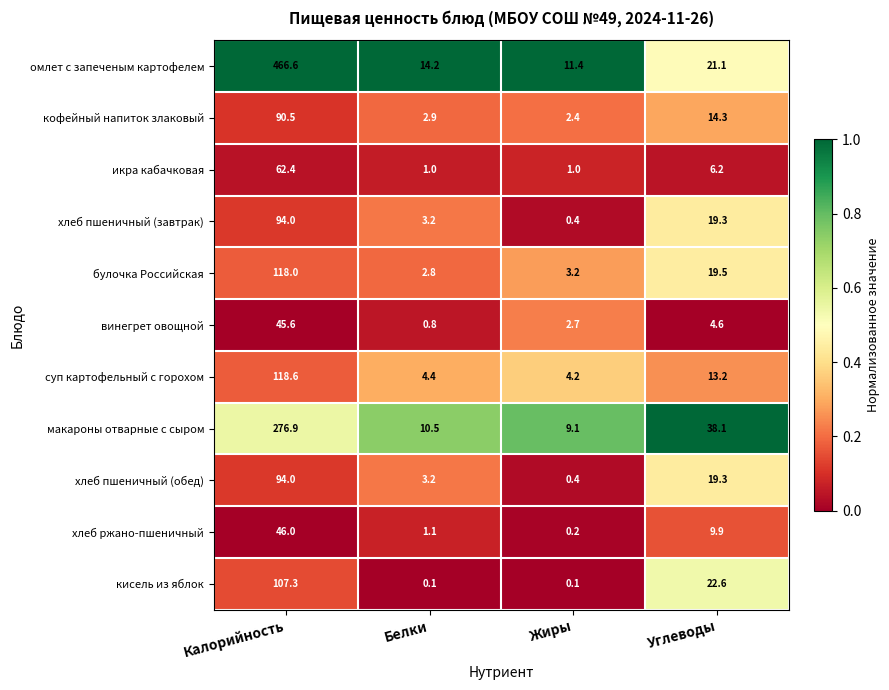

The value of икра кабачковая at Углеводы is 10.0. True or false?

False